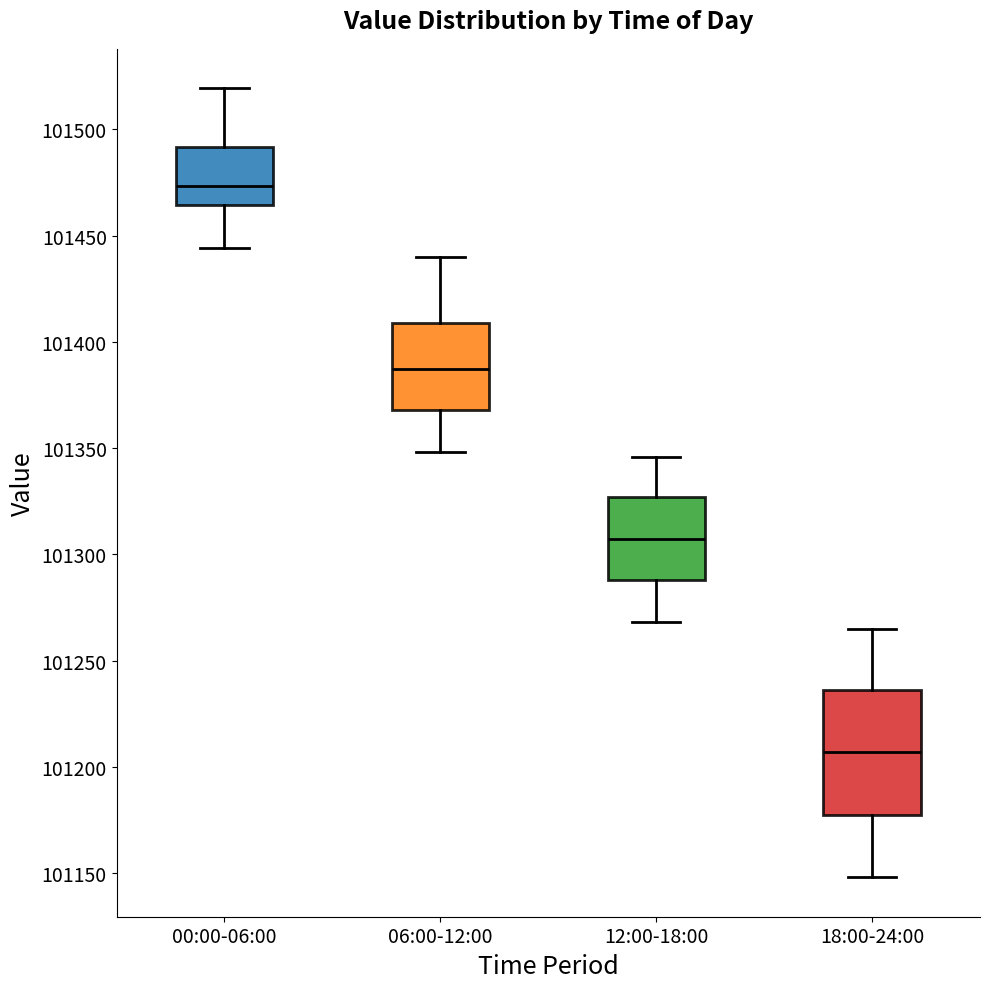

Reading left to right, transcribe this box plot: for each box, give where its median line is, the range the box spans, and where its two whiskers end, as read against the y-axis. The values are not printed on the chart, so give them approximately, as read against the axis.

00:00-06:00: median 101475, box 101465 to 101490, whiskers 101445 to 101520
06:00-12:00: median 101385, box 101370 to 101410, whiskers 101350 to 101440
12:00-18:00: median 101305, box 101290 to 101325, whiskers 101270 to 101345
18:00-24:00: median 101205, box 101175 to 101235, whiskers 101150 to 101265